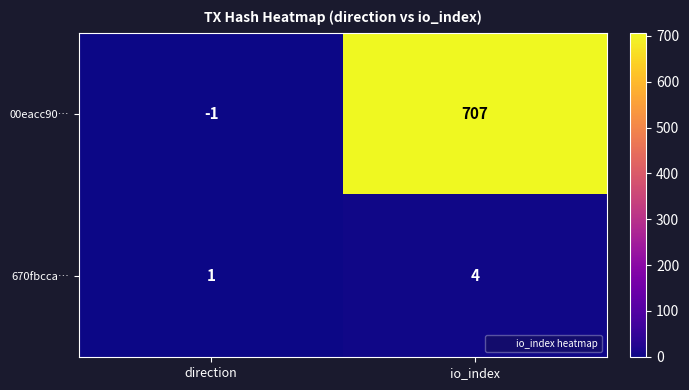

How many data points in 00eacc90… are less than 707?

1